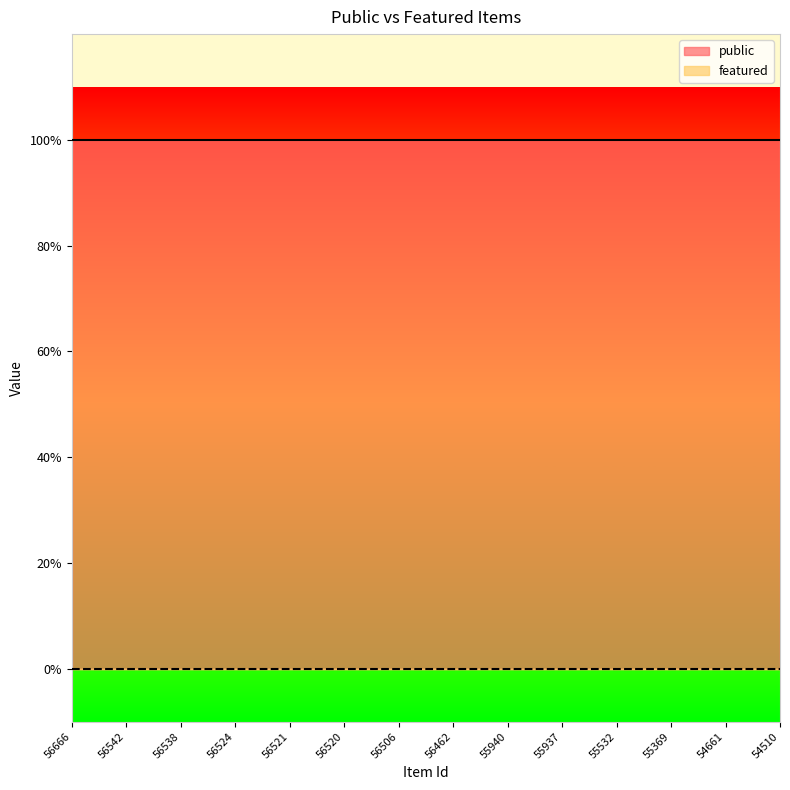

The public series shows 1 at 55940. True or false?

False